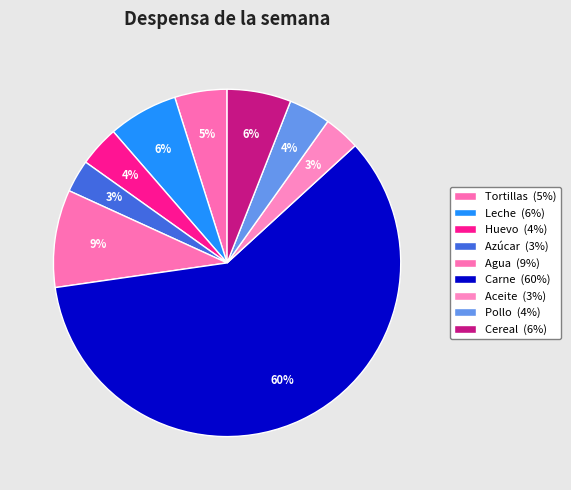

True or false: Cereal accounts for 6% of the total.

True